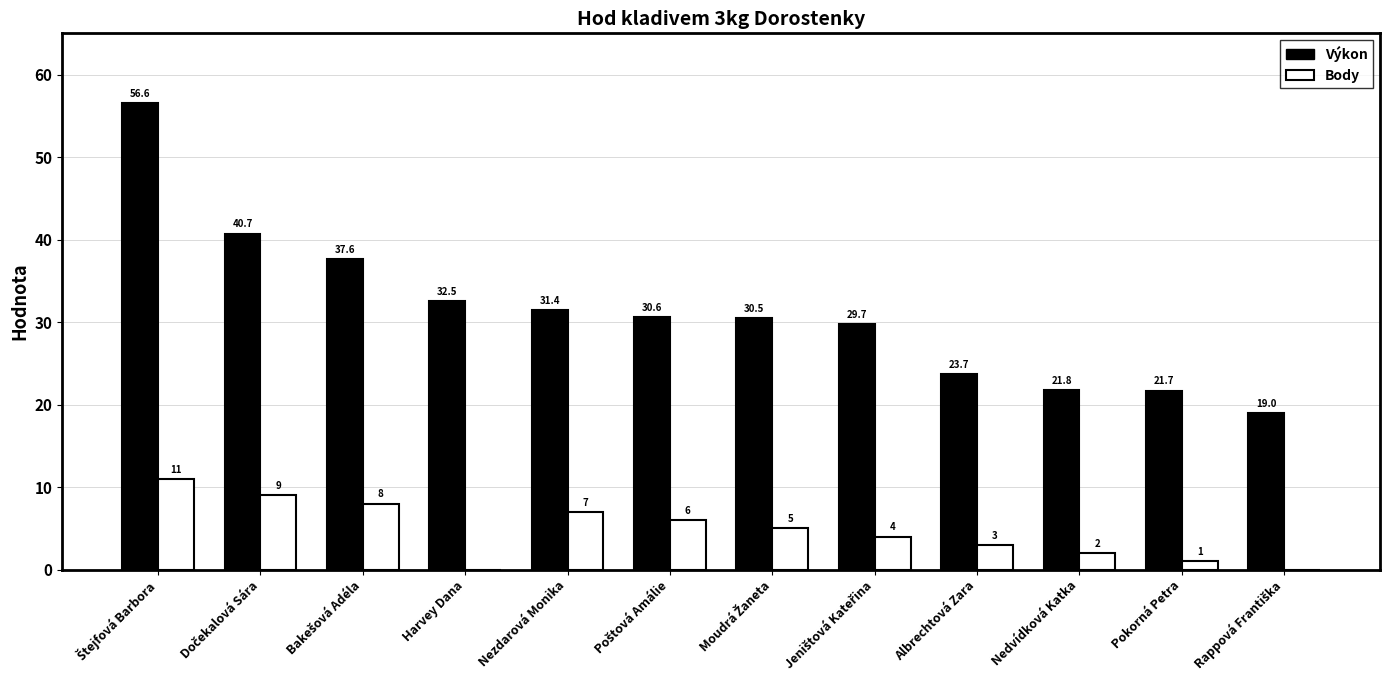

Which series has the widest spread of values?

Výkon